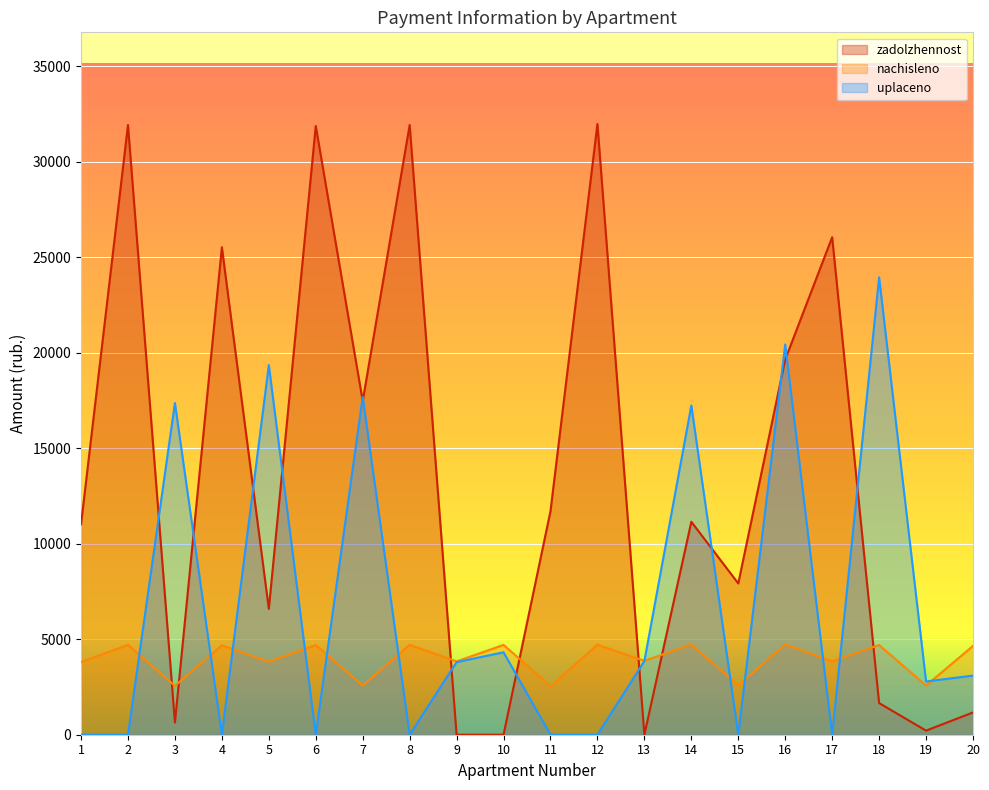

The value of nachisleno at 1 is 5929.6. True or false?

False